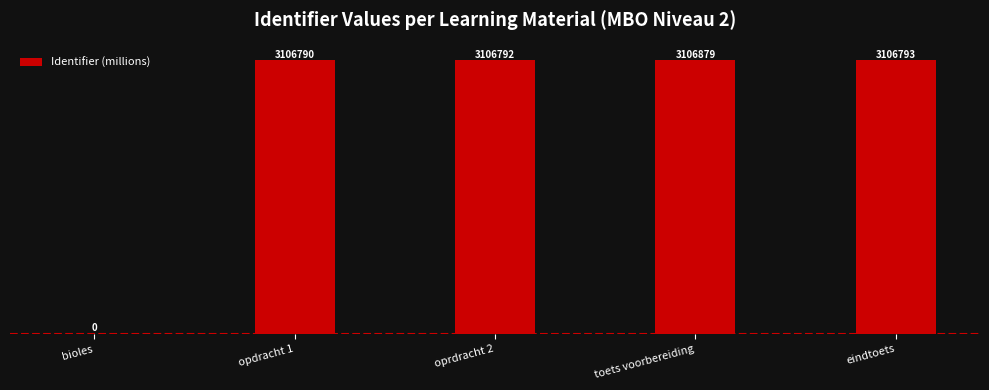

Approximately how many times larger is the value at oprdracht 2 compared to eindtoets?

1.0